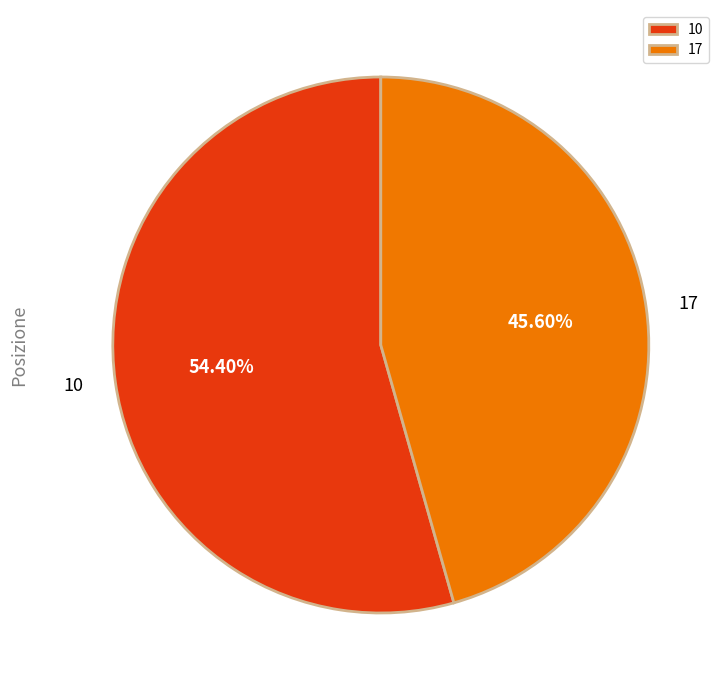

Count the number of slices in the pie.

2